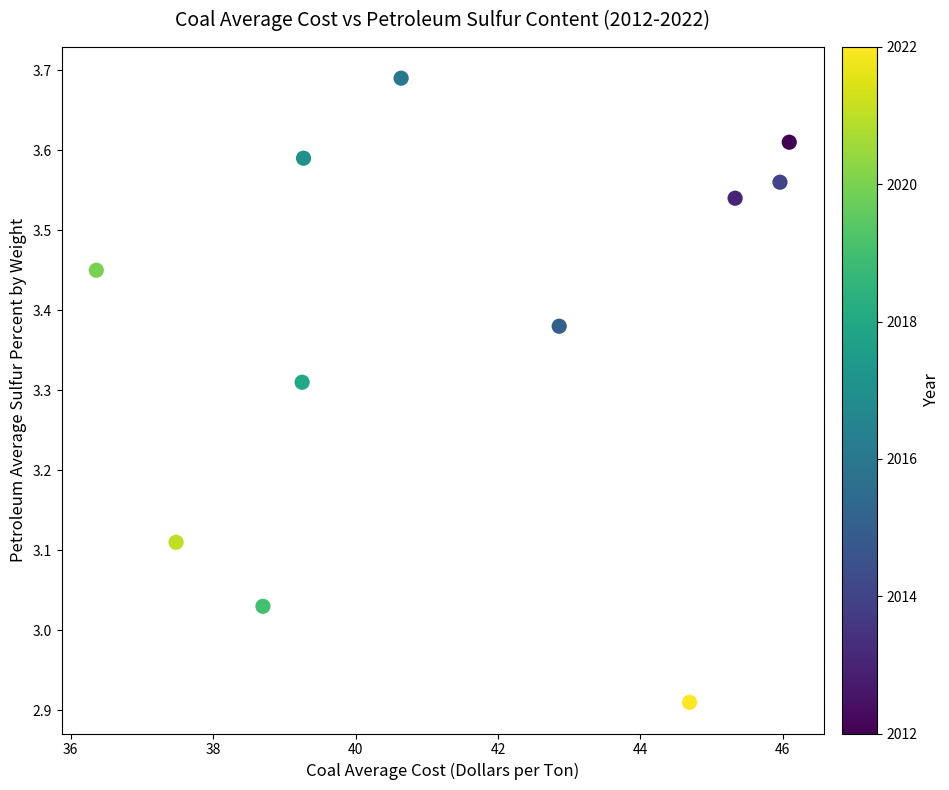

What is the range of Y values (max minus min)?

0.8